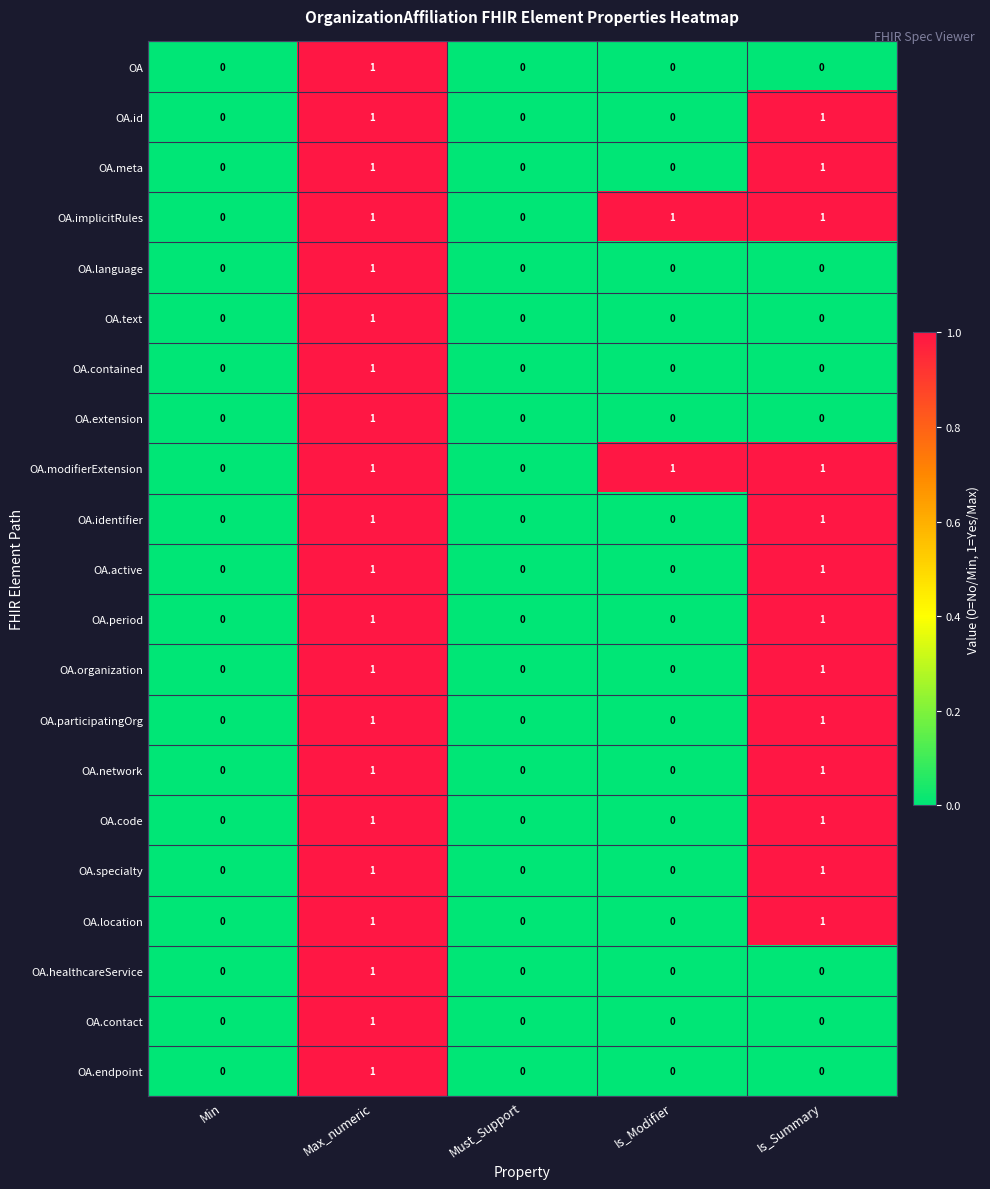

Count the OA.period values in the range 0 to 1.

5